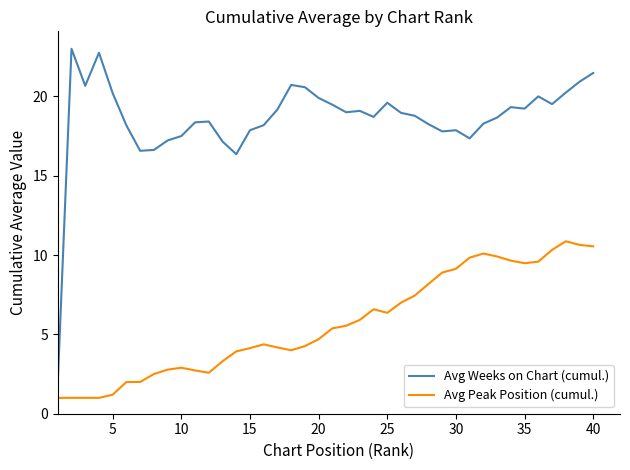

What is the smallest value displayed?

1.0